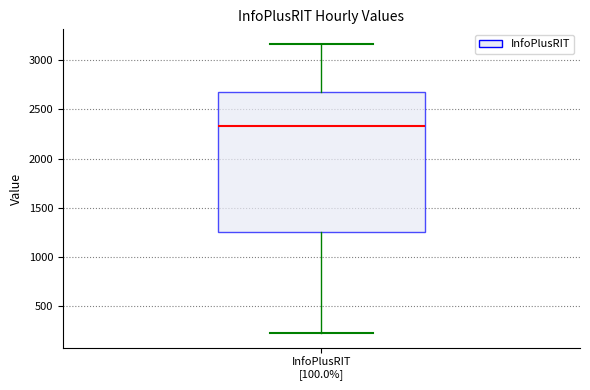

Read this box plot against the y-axis: the position of the median line, the range covered by the box, and the ends of both whiskers. The values are not printed on the chart, so give them approximately, as read against the axis.

median 2350, box 1250 to 2700, whiskers 250 to 3150